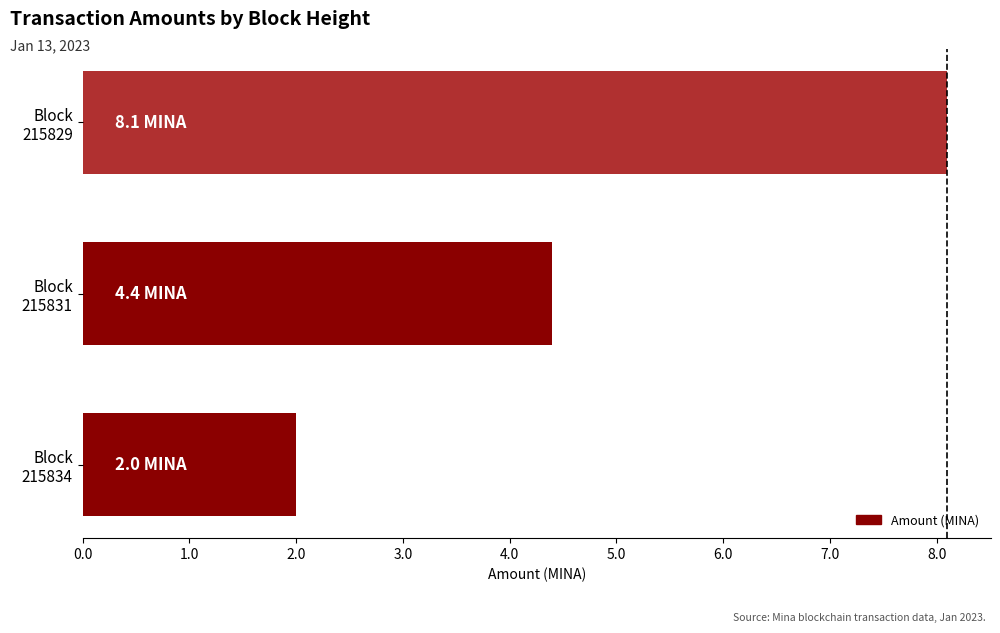

List the labels in order of value, smallest first.

Block
215834, Block
215831, Block
215829